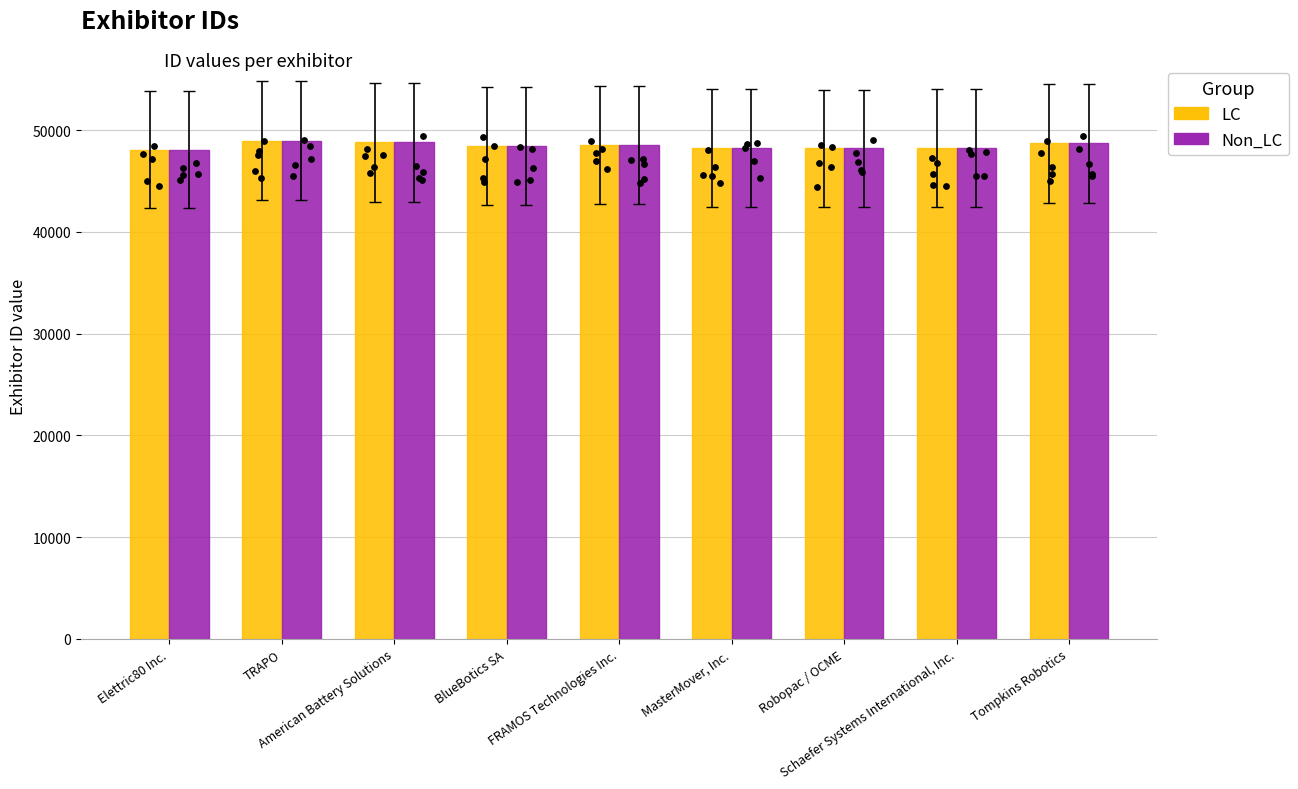

At which category is the sum across all series the highest?

TRAPO